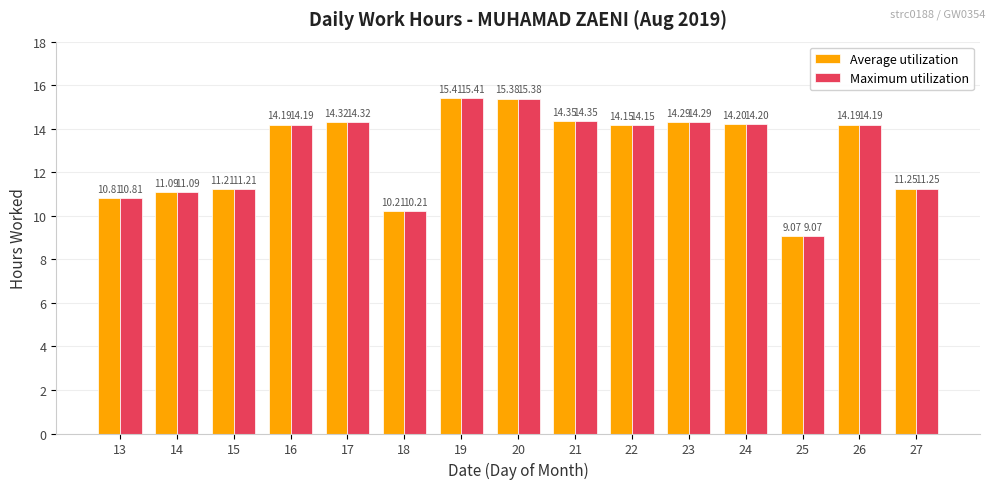

What is the sum of the Average utilization values at 27 and 22?

25.4